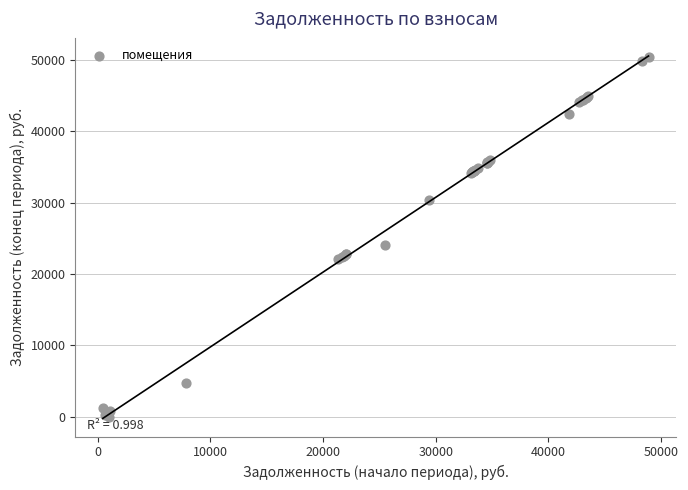

What Y value in the scatter plot is closest to 25213?

24070.3